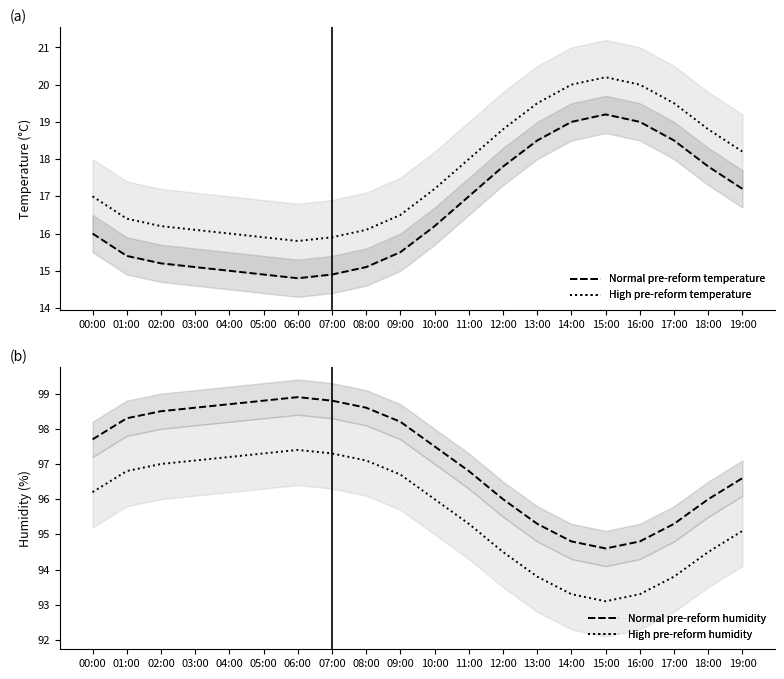

Reading left to right, transcribe all the data shown in this chart.

Normal pre-reform temperature: 16.0	15.4	15.2	15.1	15.0	14.9	14.8	14.9	15.1	15.5	16.2	17.0	17.8	18.5	19.0	19.2	19.0	18.5	17.8	17.2
High pre-reform temperature: 17.0	16.4	16.2	16.1	16.0	15.9	15.8	15.9	16.1	16.5	17.2	18.0	18.8	19.5	20.0	20.2	20.0	19.5	18.8	18.2
Normal pre-reform humidity: 97.7	98.3	98.5	98.6	98.7	98.8	98.9	98.8	98.6	98.2	97.5	96.8	96.0	95.3	94.8	94.6	94.8	95.3	96.0	96.6
High pre-reform humidity: 96.2	96.8	97.0	97.1	97.2	97.3	97.4	97.3	97.1	96.7	96.0	95.3	94.5	93.8	93.3	93.1	93.3	93.8	94.5	95.1